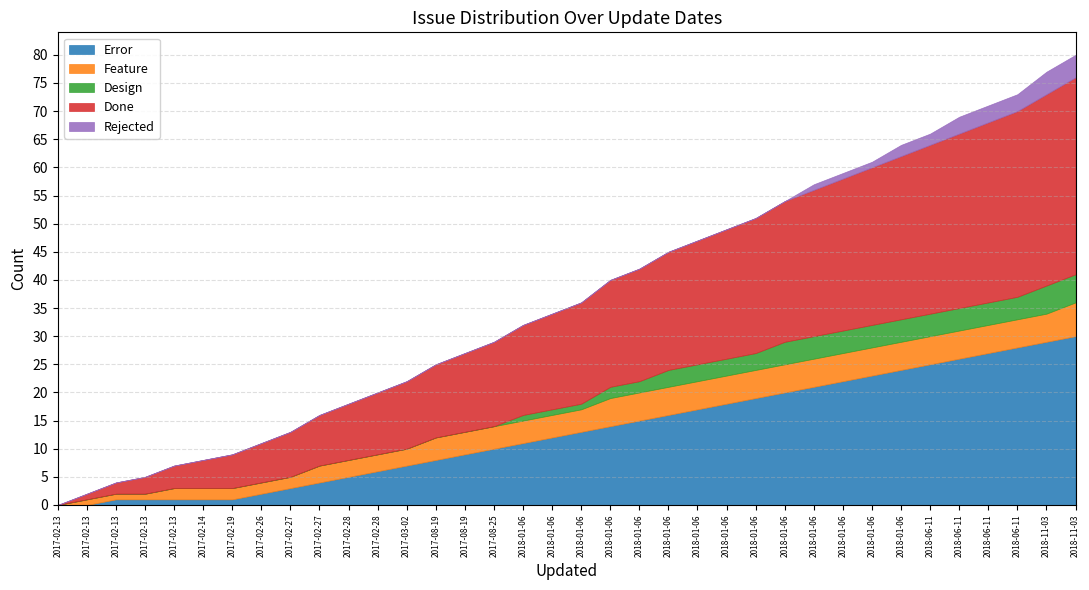

Between 2017-02-28 and 2018-01-06, which series saw the biggest shift?

Error